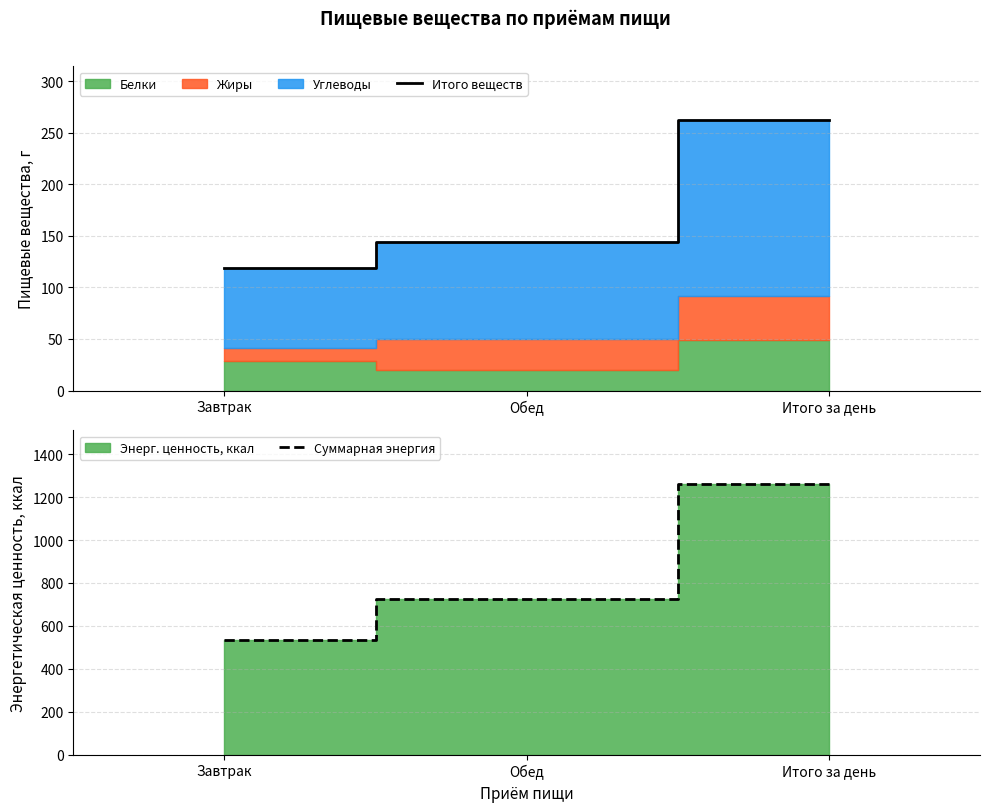

The value of Суммарная энергия at Обед is 361.4. True or false?

False